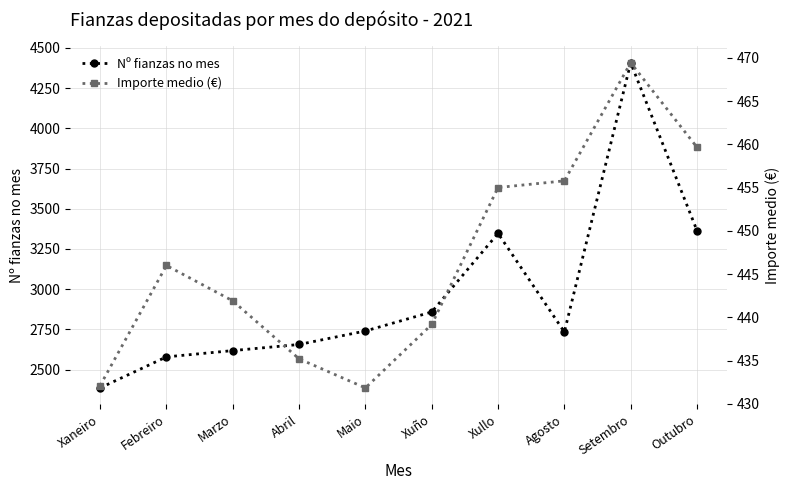

What is the label of the 9th point from the left?

Setembro